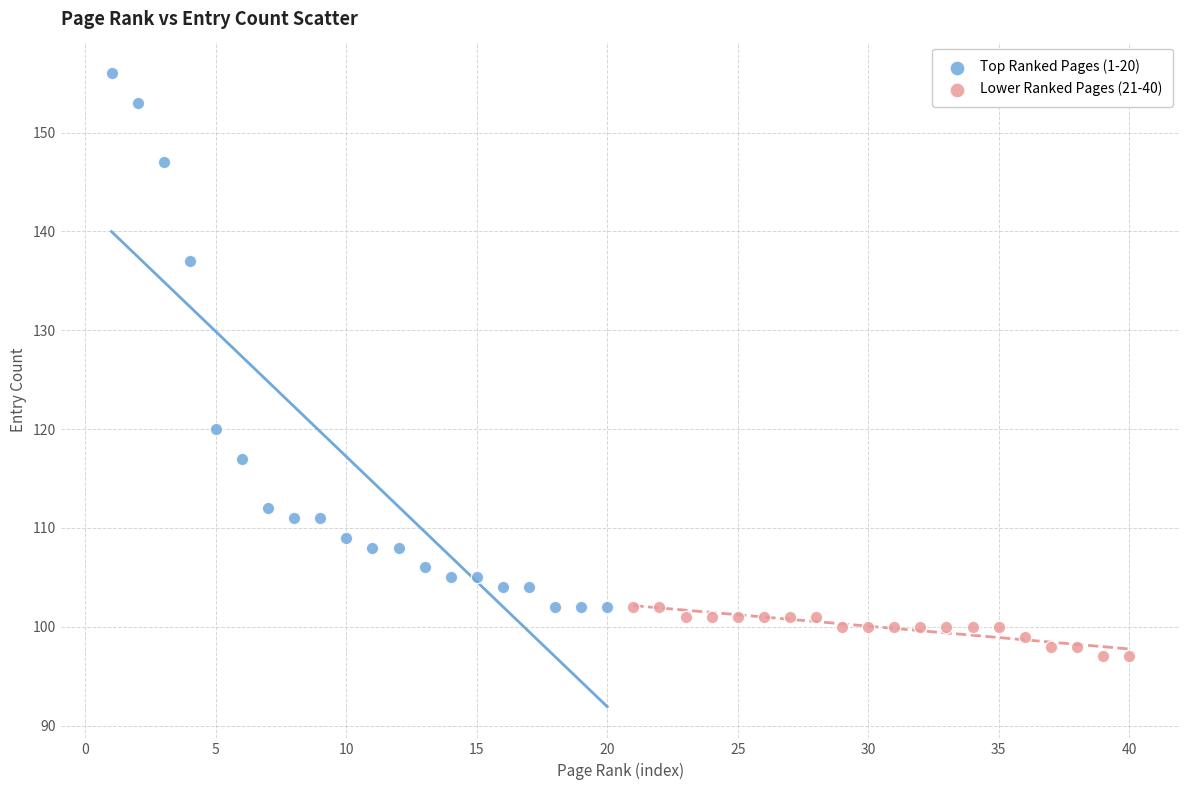

Which series reaches the maximum Y coordinate?

Top Ranked Pages (1-20)